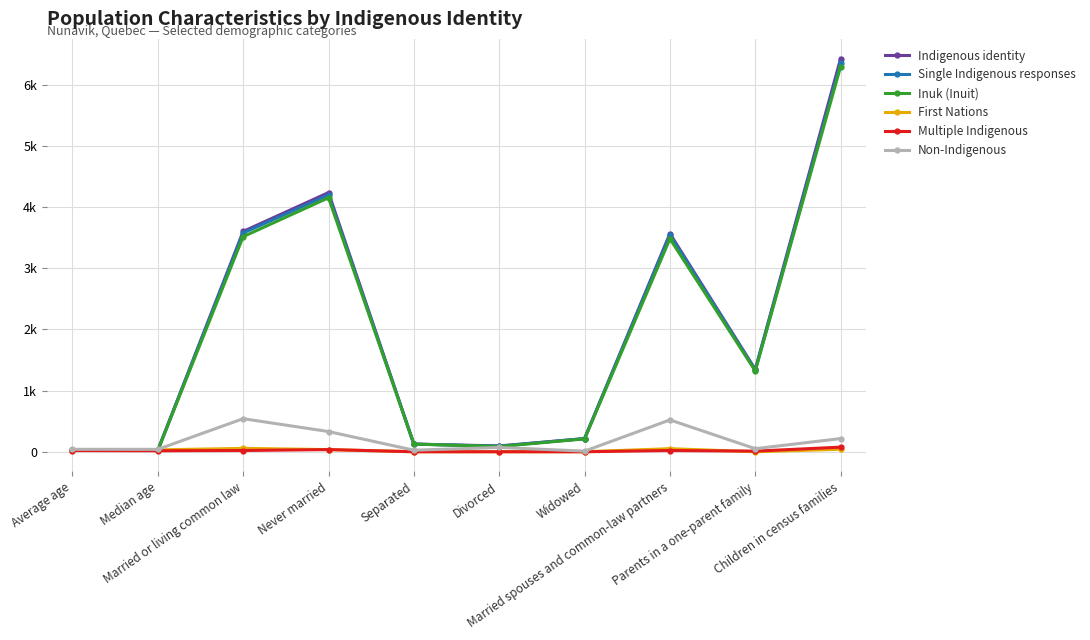

At which label does Single Indigenous responses first exceed 1335?

Married or living common law